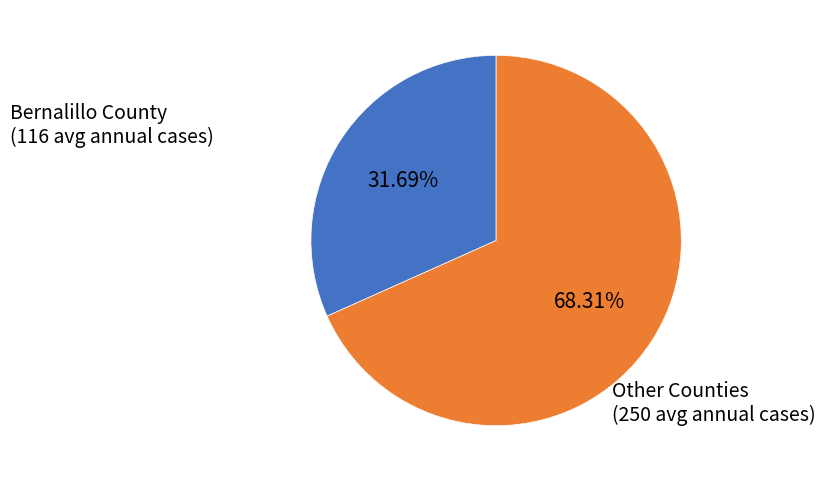

Is there any slice that represents more than half of the pie?

Yes